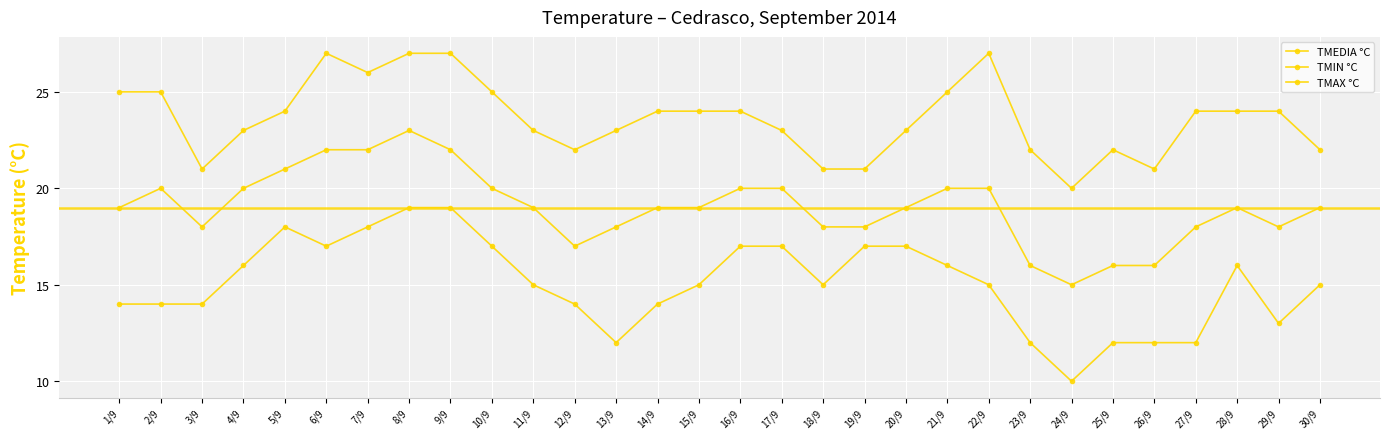

What is the total value across all series at 2/9?

59